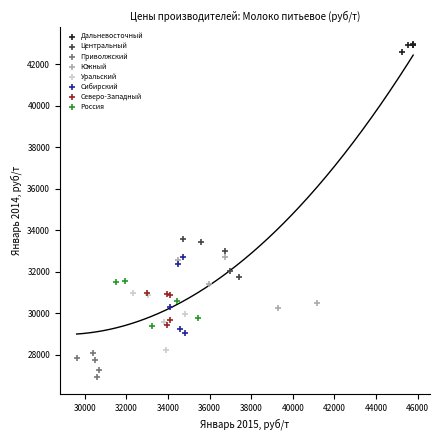

Which series contains the highest Y value?

Дальневосточный